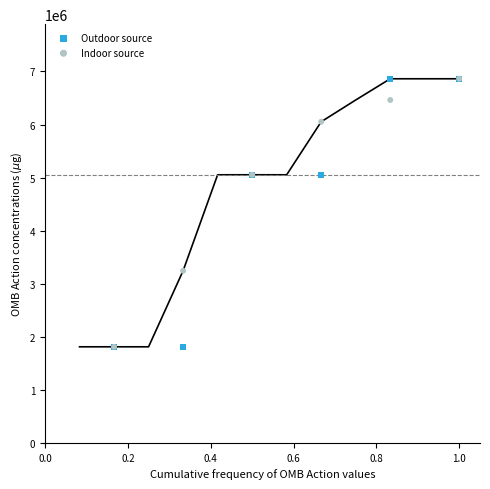

What are all the series names shown in the legend?

Outdoor source, Indoor source